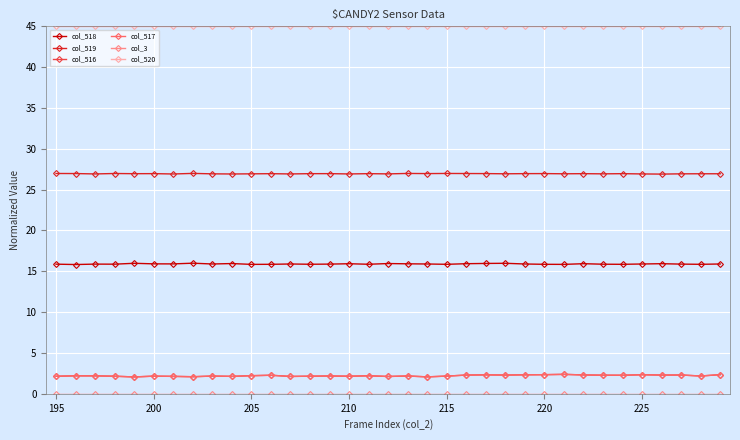

What is the value of the col_518 point at the 34th from the left?

15.9